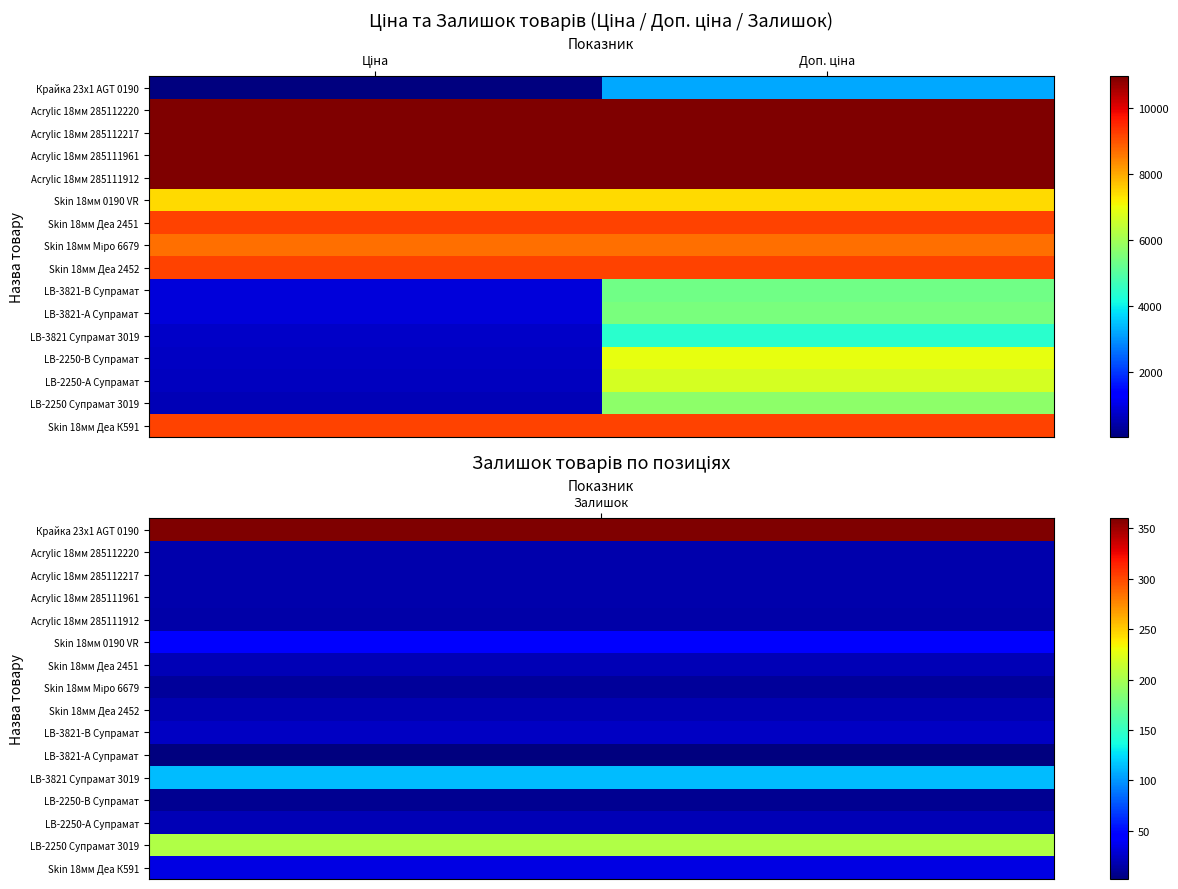

What is the difference between the highest and lowest values at Ціна?

10932.4